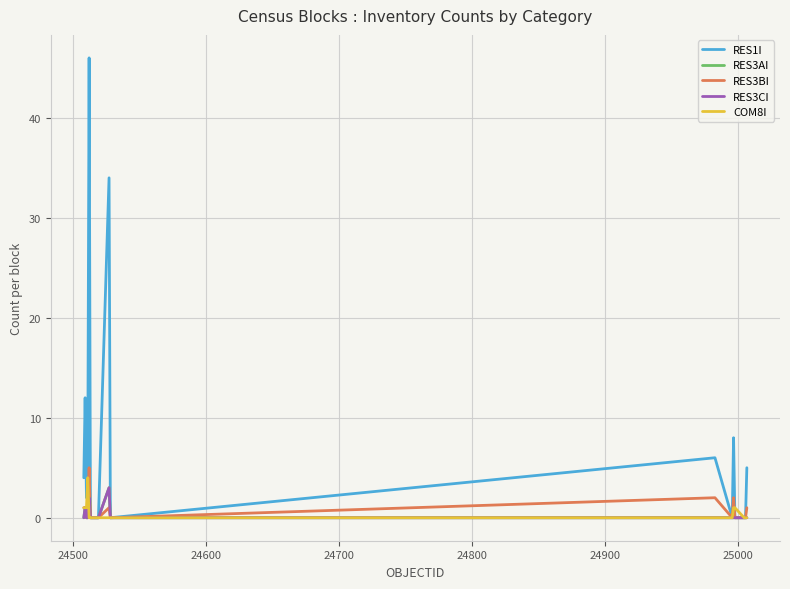

What is the sum of all RES3AI values?

7